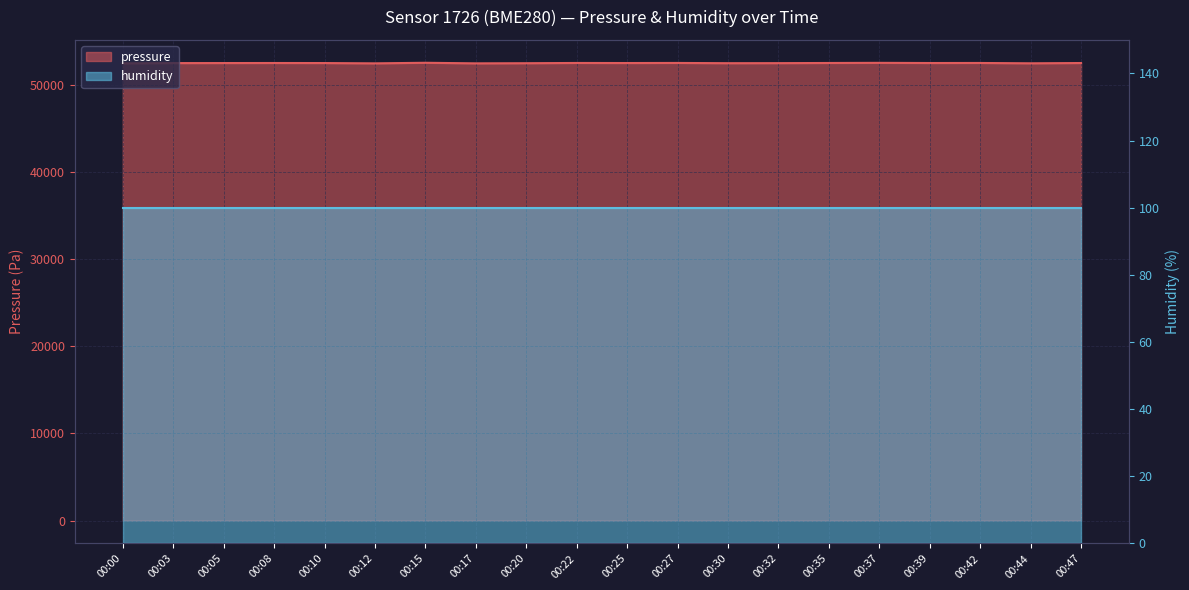

Rank the categories by value from lowest to highest.

00:12, 00:17, 00:00, 00:44, 00:20, 00:30, 00:32, 00:03, 00:05, 00:10, 00:25, 00:39, 00:47, 00:08, 00:35, 00:22, 00:42, 00:27, 00:37, 00:15